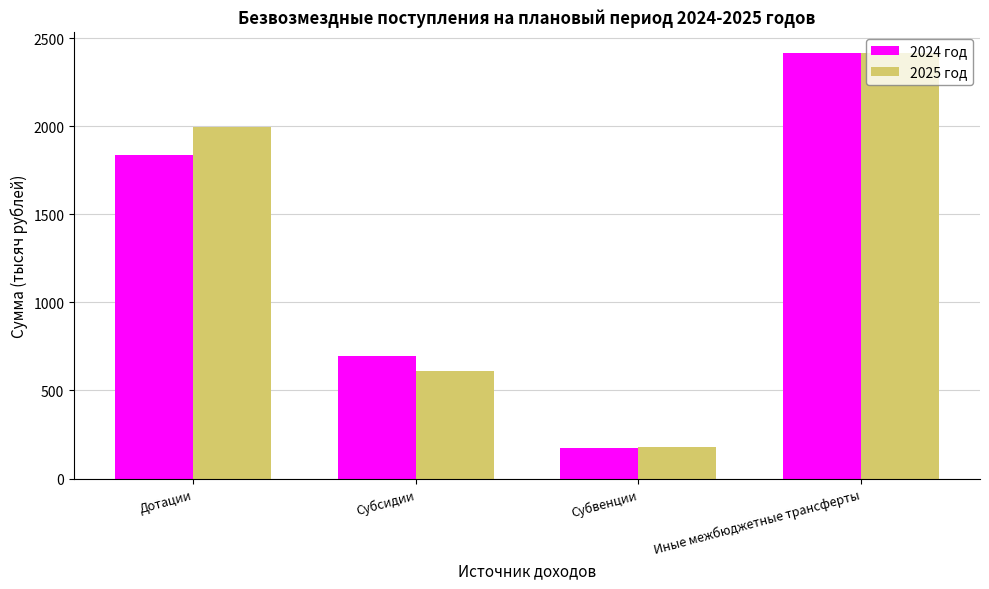

What is the difference between the 2025 год values at Субвенции and Субсидии?

433.0